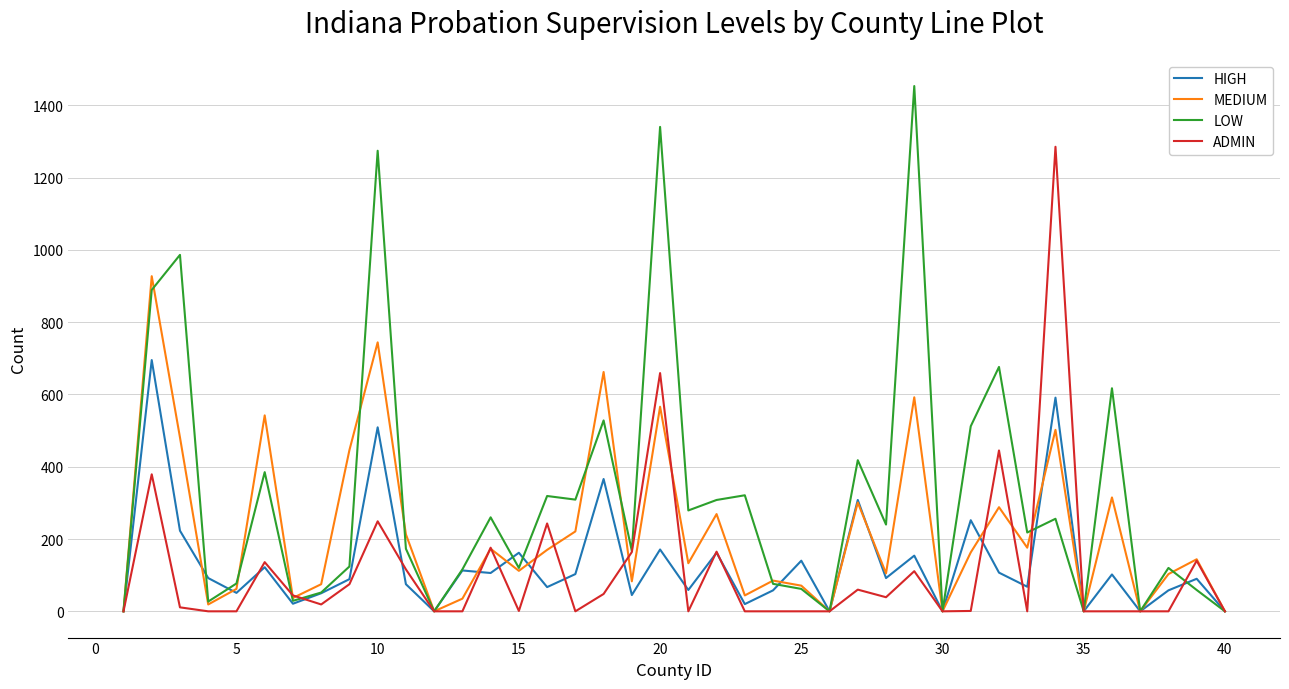

How many lines are shown in the chart?

4